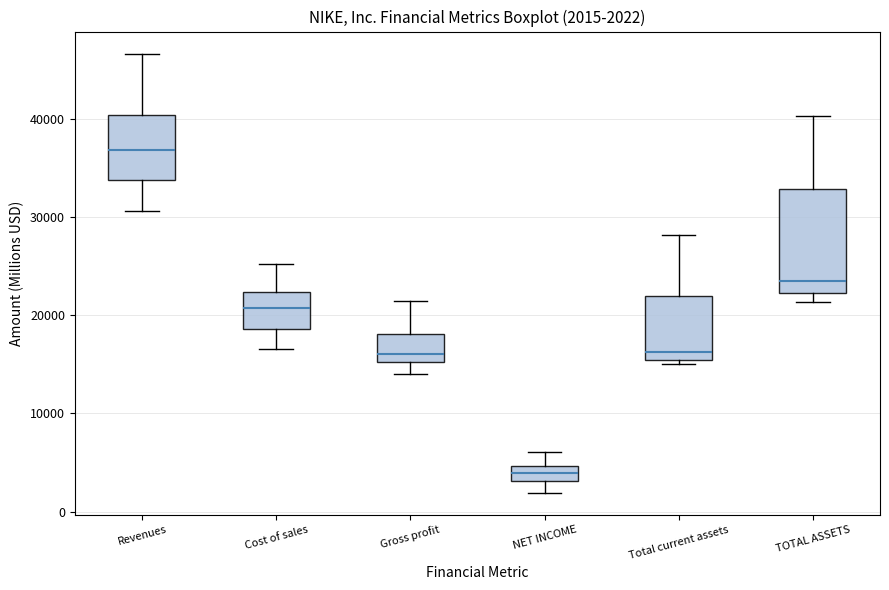

Which box has the lowest median line?

NET INCOME